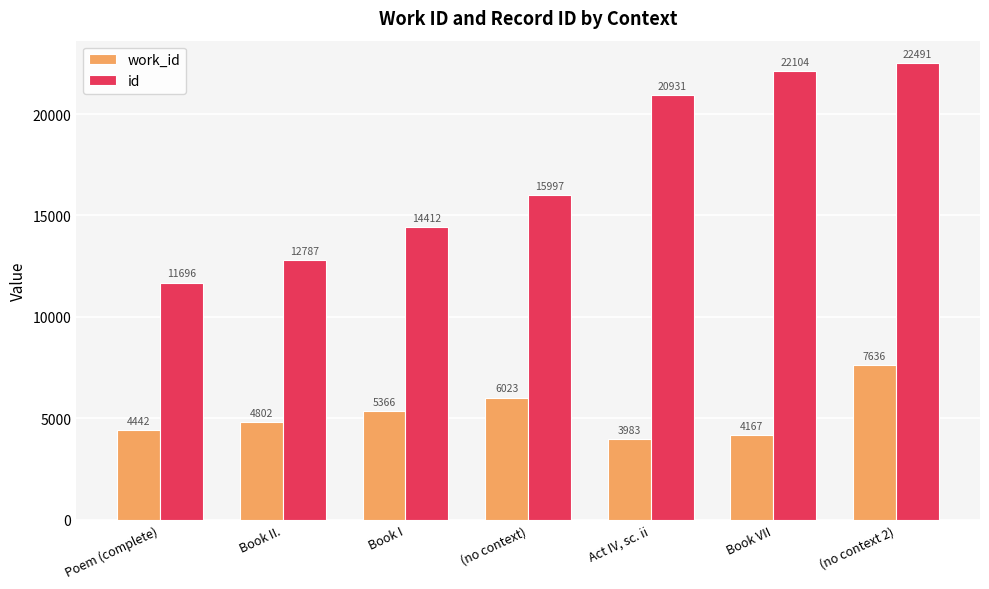

The work_id series shows 5366 at Book I. True or false?

True